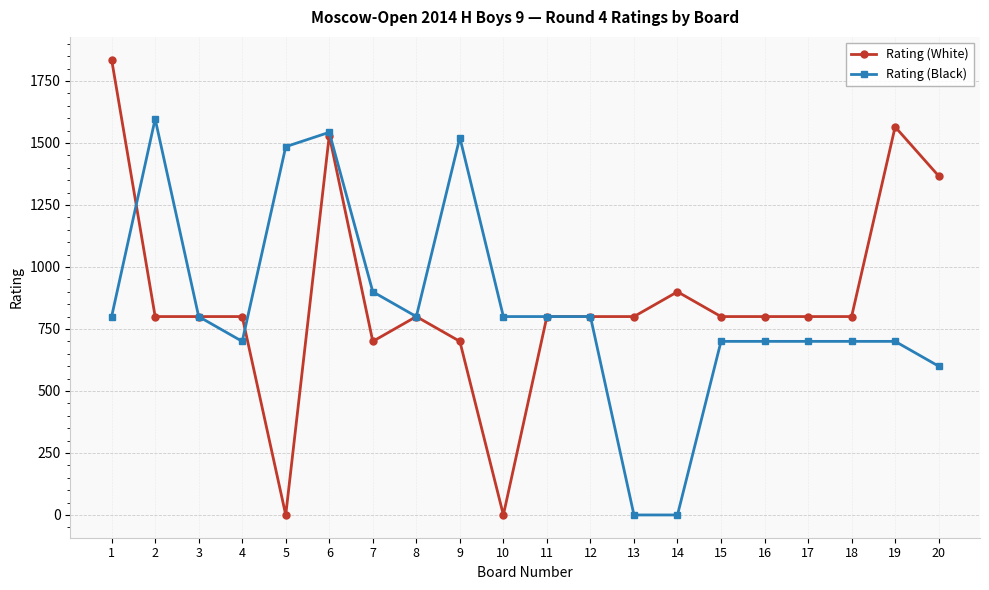

The Rating (White) series shows -757 at 5. True or false?

False